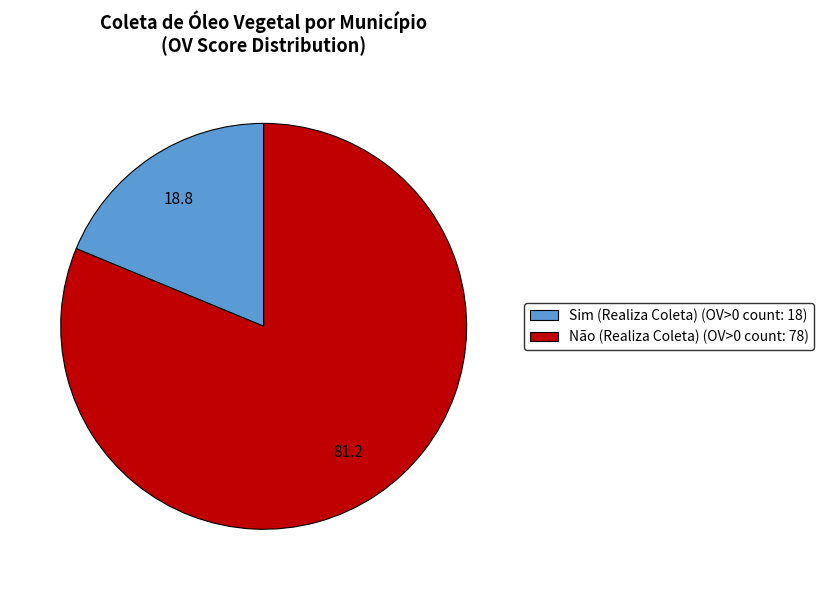

The Sim (Realiza Coleta) (OV>0 count: 18) slice represents 19% of the pie. True or false?

True